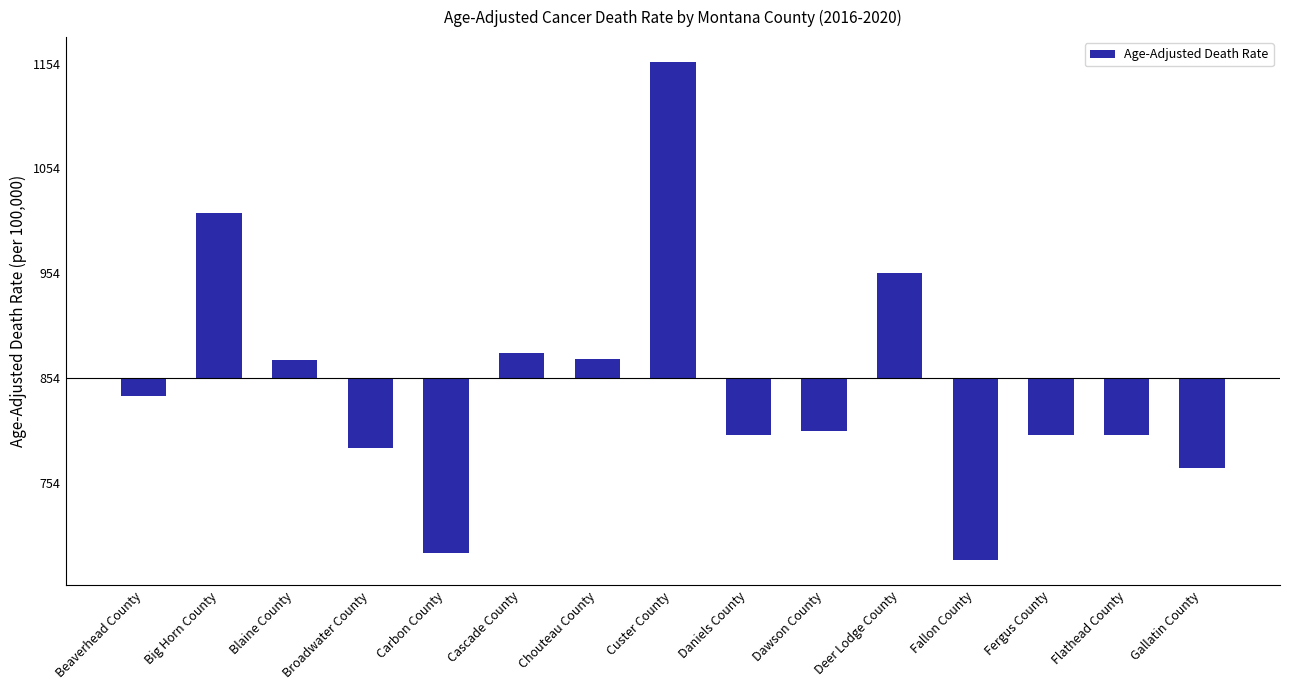

True or false: the data shows 44.3 at Deer Lodge County.

False